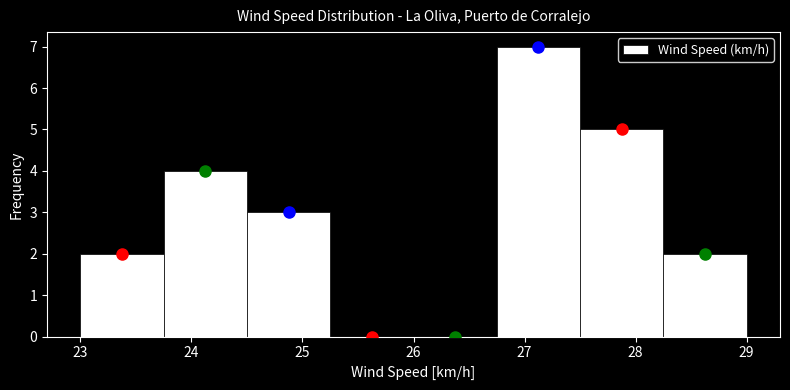

Reading left to right, list every bar in this chart as the range it spans on the x-axis followed by its height. Neither the bar edges nor the heights are printed on the chart, so give them approximately, as read against the axes.

23.00 to 23.75: 2
23.75 to 24.50: 4
24.50 to 25.25: 3
25.25 to 26.00: 0
26.00 to 26.75: 0
26.75 to 27.50: 7
27.50 to 28.25: 5
28.25 to 29.00: 2